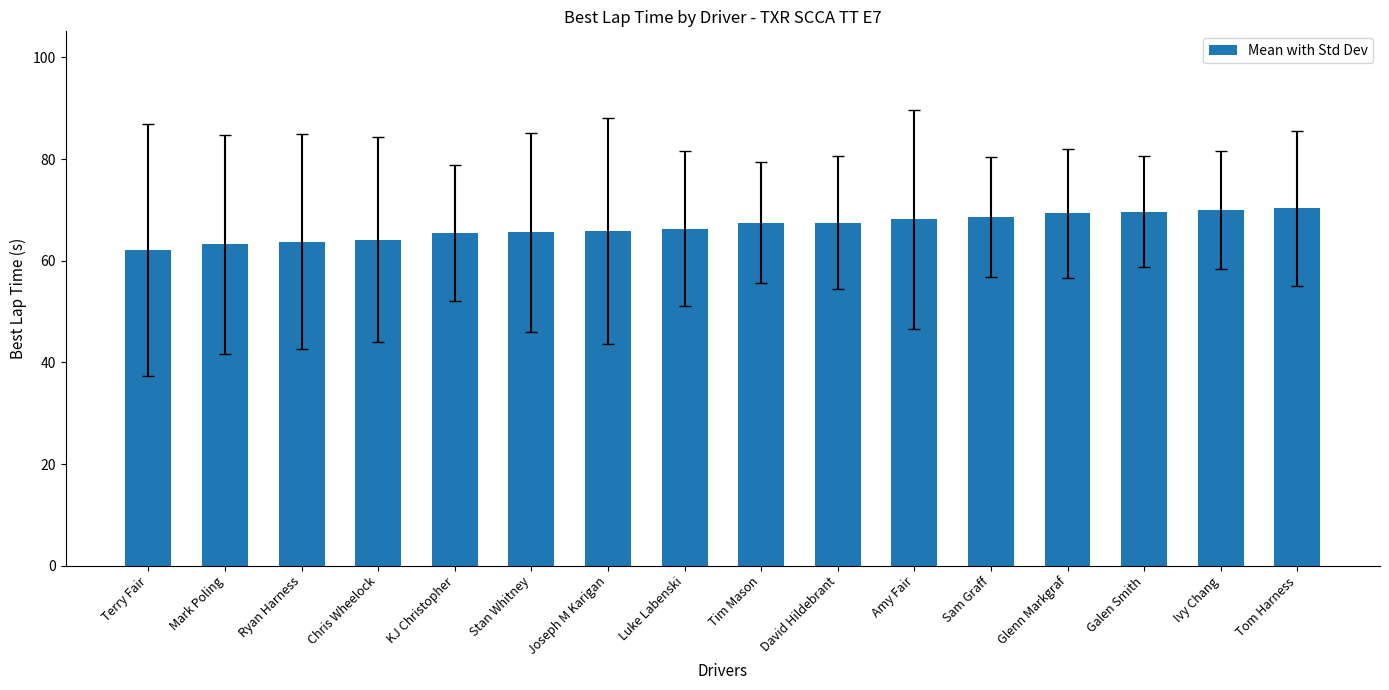

Does the chart contain any negative values?

No